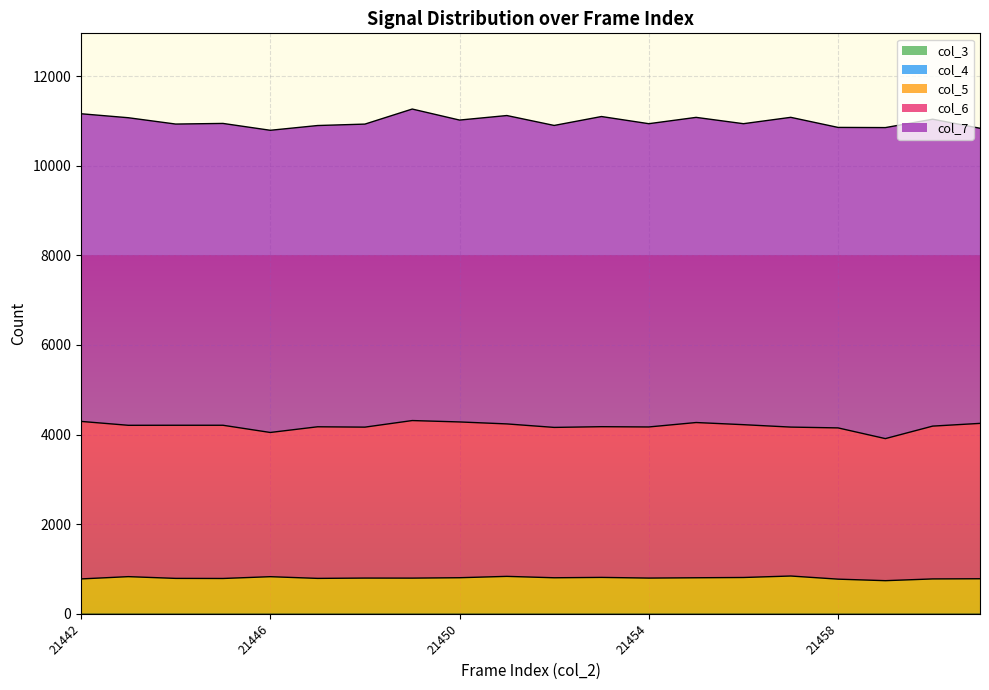

What are all the series names shown in the legend?

col_3, col_4, col_5, col_6, col_7